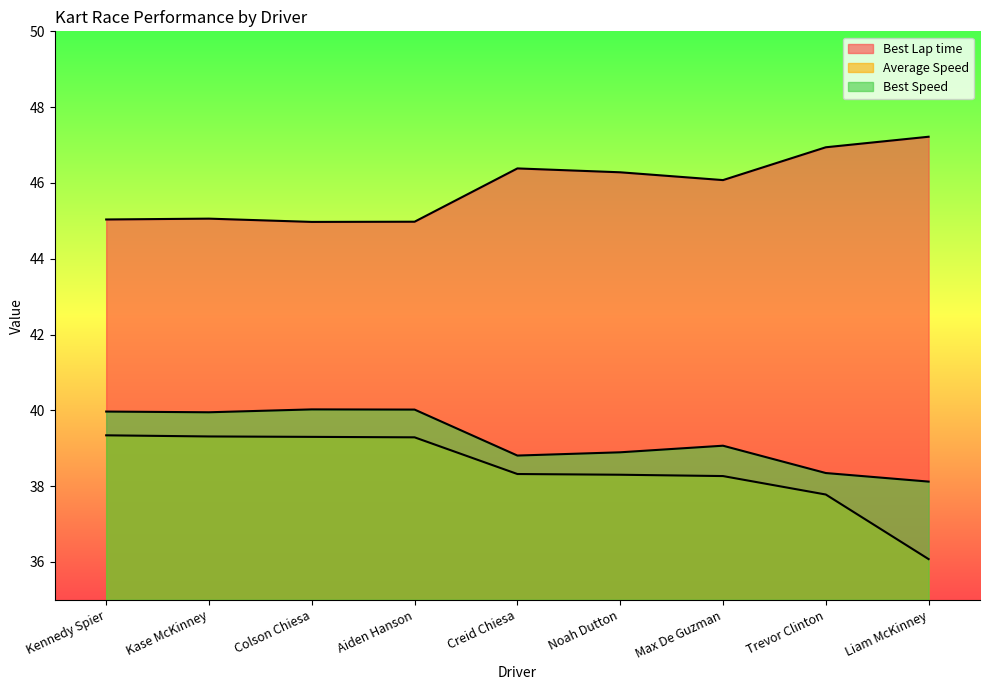

True or false: Average Speed and Best Lap time cross at least once.

False